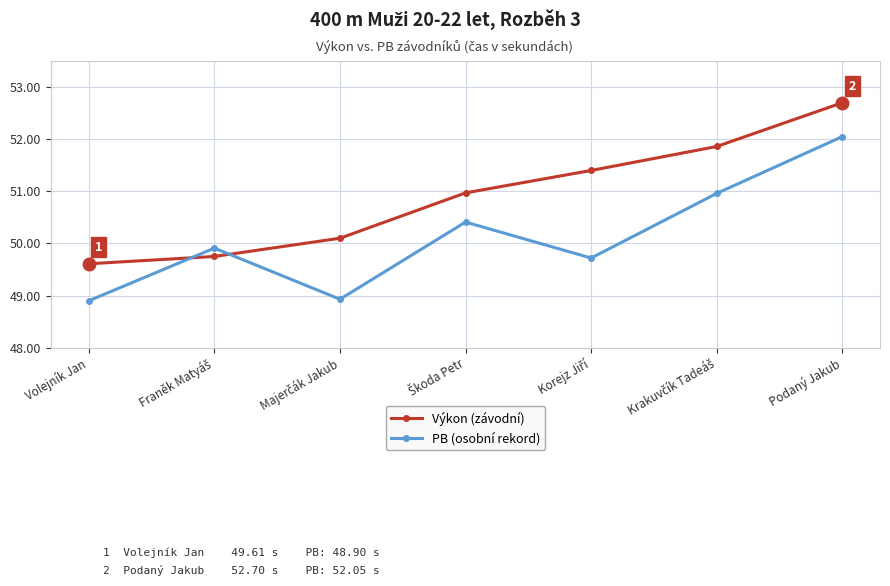

How many data points in Výkon (závodní) are less than 50?

2